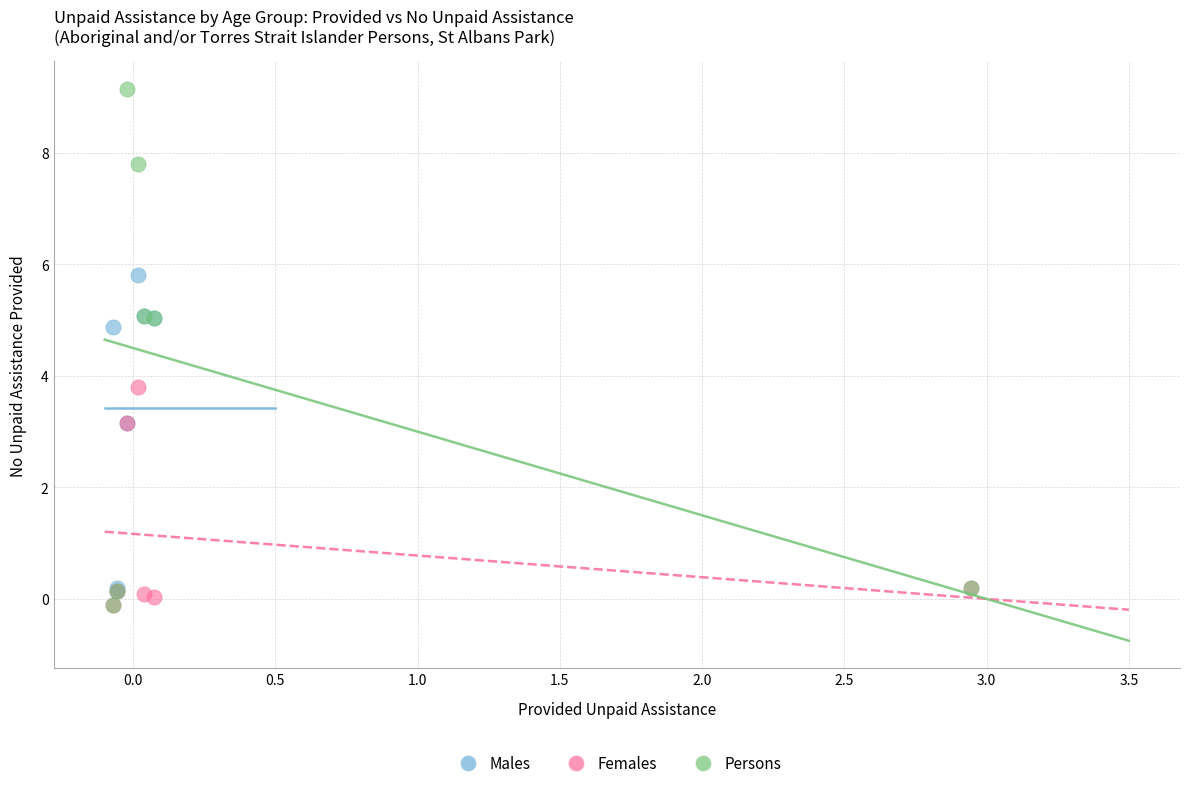

Which series reaches the maximum Y coordinate?

Persons